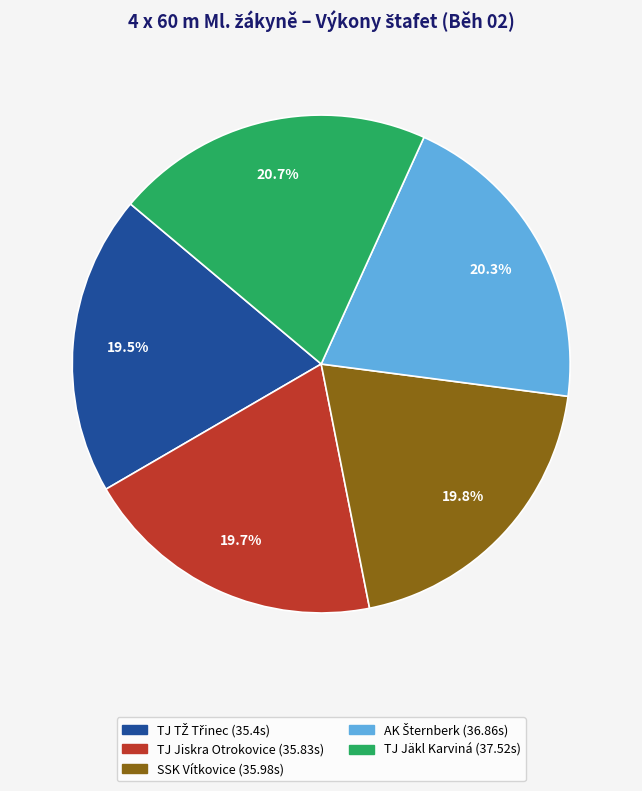

How much of the chart is everything except TJ Jiskra Otrokovice (35.83s)?

80.3%